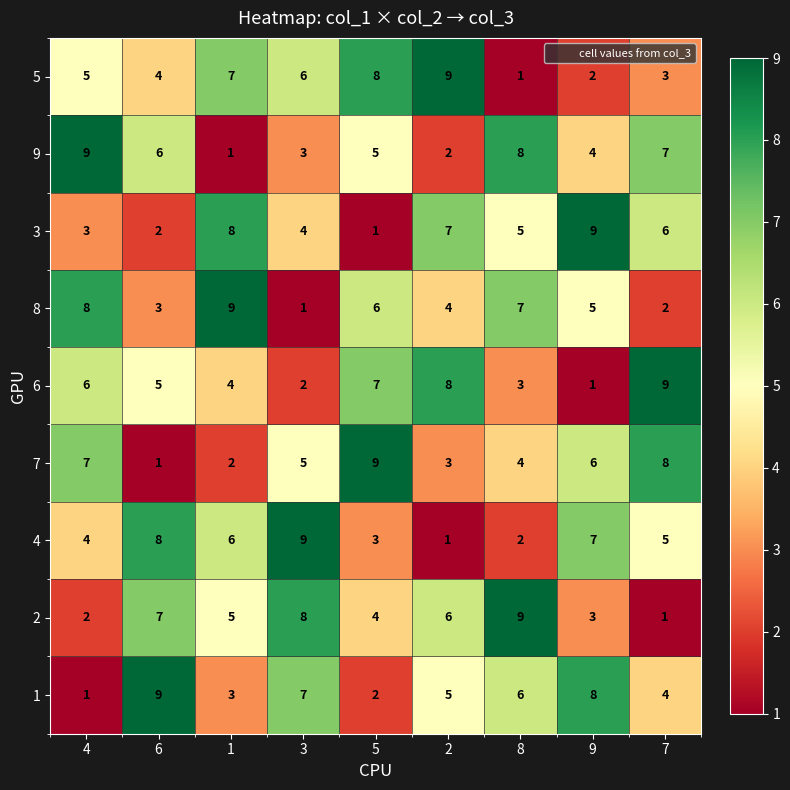

Is the value of 2 at 5 greater than the value of 9 at 1?

Yes